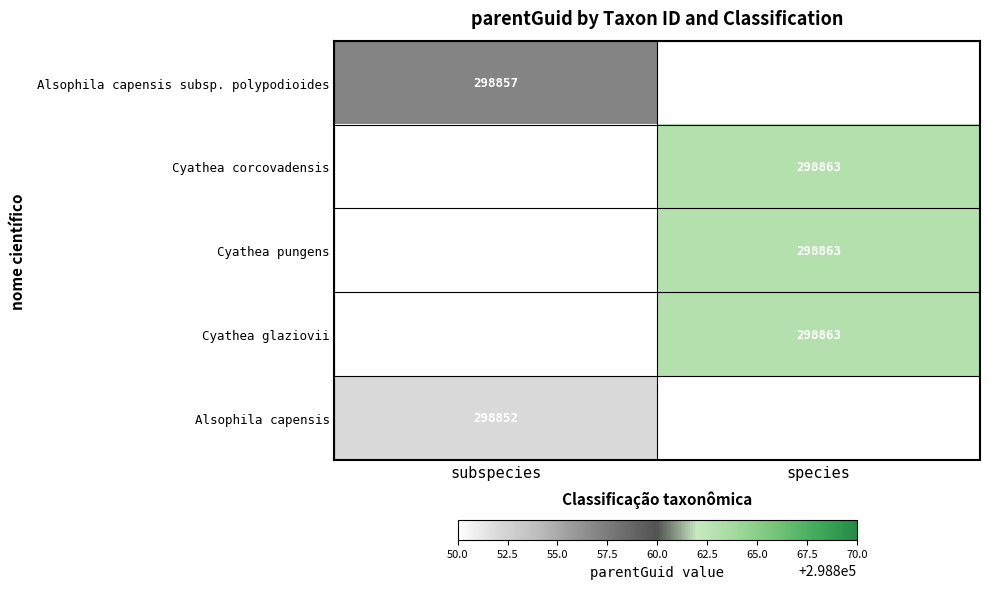

True or false: Cyathea glaziovii has a value of 298863 at species.

True